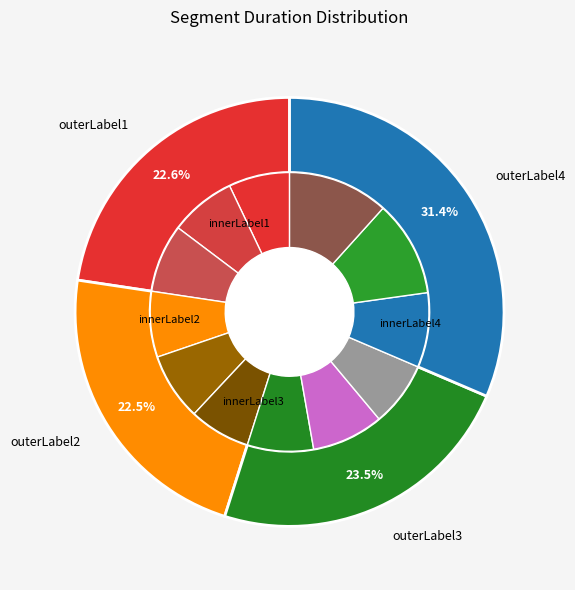

The 5 slice represents 8% of the pie. True or false?

True